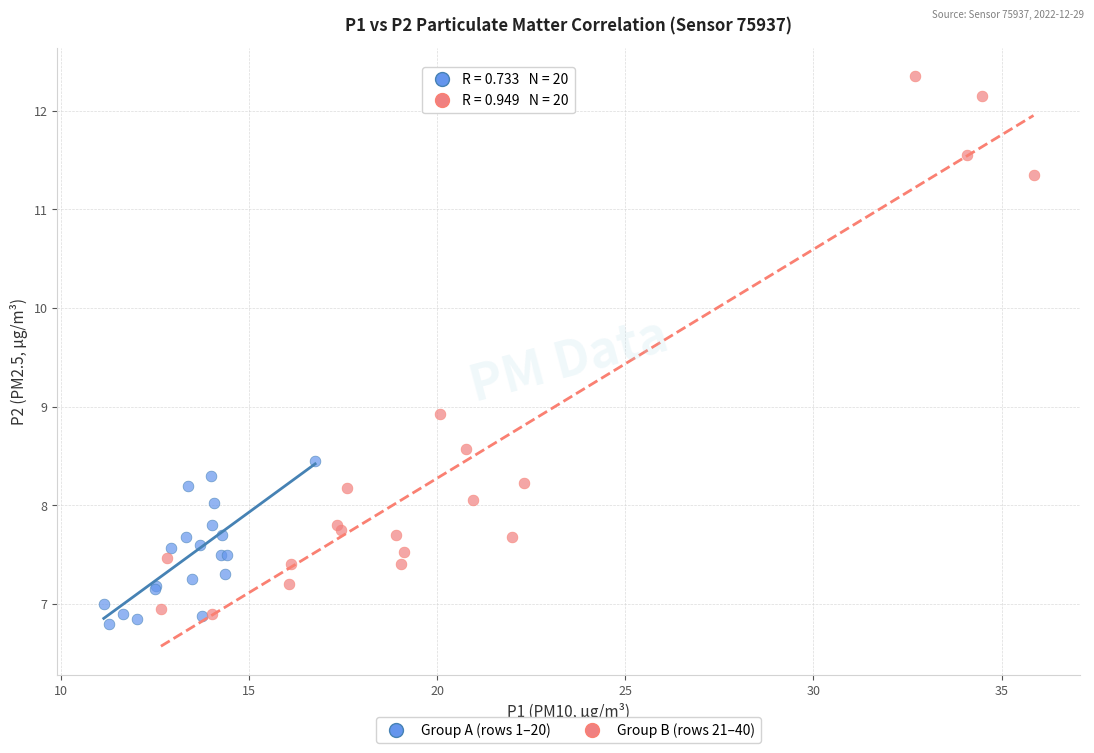

Which series contains the highest Y value?

Group B (rows 21–40)